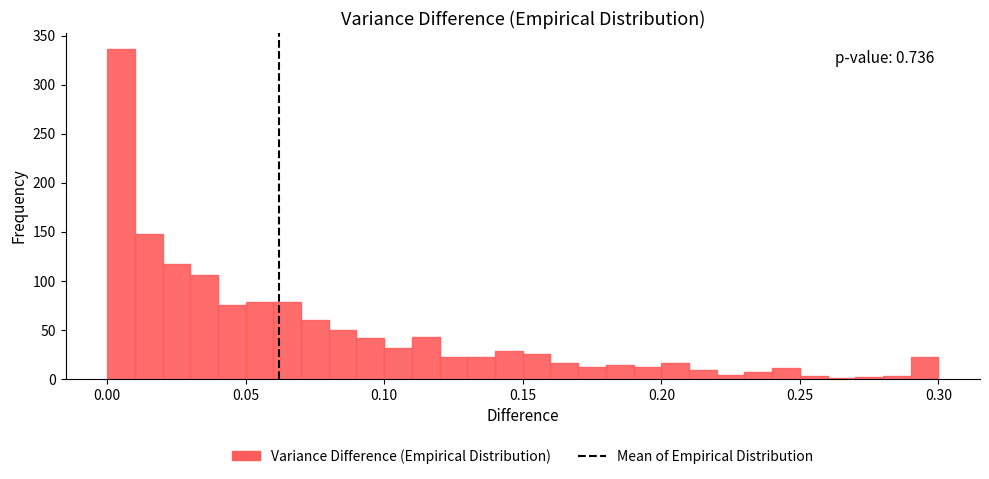

Read against the x-axis, roughly where is the centre of the tallest bar?

0.005